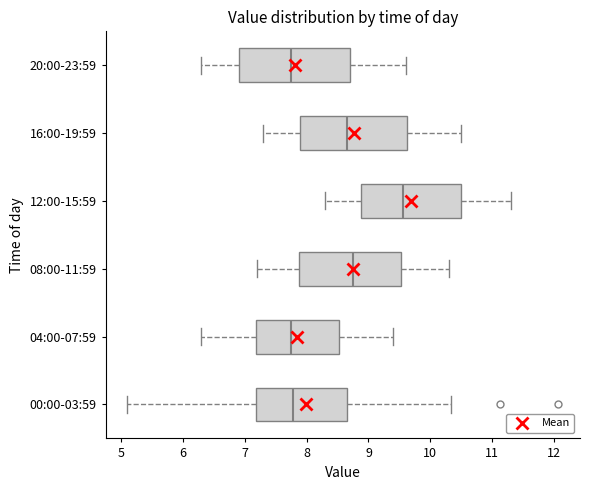

Where is the left edge of the box for 04:00-07:59 on the x-axis? The values are not printed on the chart, so give them approximately, as read against the axis.

7.2